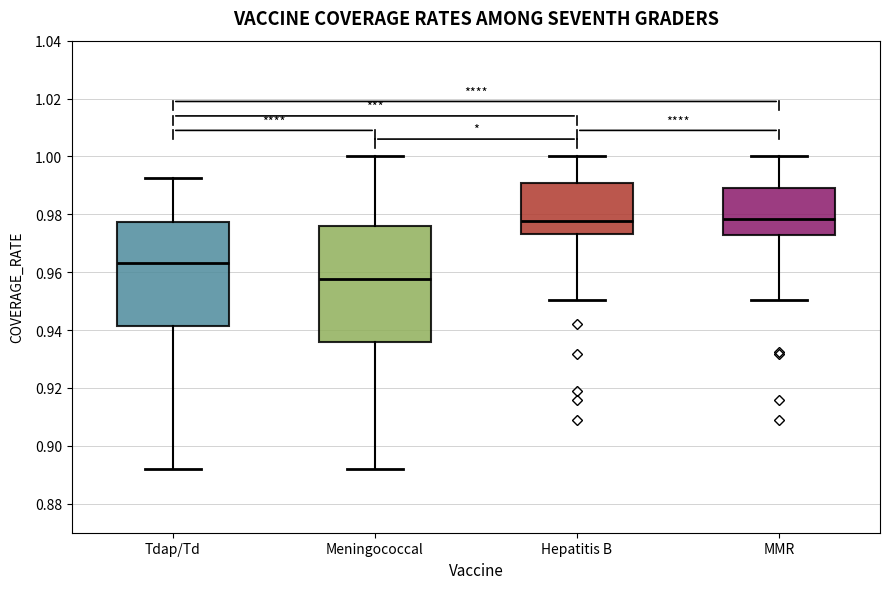

Reading left to right, transcribe this box plot: for each box, give where its median line is, the range the box spans, and where its two whiskers end, as read against the y-axis. The values are not printed on the chart, so give them approximately, as read against the axis.

Tdap/Td: median 0.964, box 0.942 to 0.978, whiskers 0.892 to 0.992
Meningococcal: median 0.958, box 0.936 to 0.976, whiskers 0.892 to 1.000
Hepatitis B: median 0.978, box 0.974 to 0.990, whiskers 0.950 to 1.000
MMR: median 0.978, box 0.972 to 0.990, whiskers 0.950 to 1.000